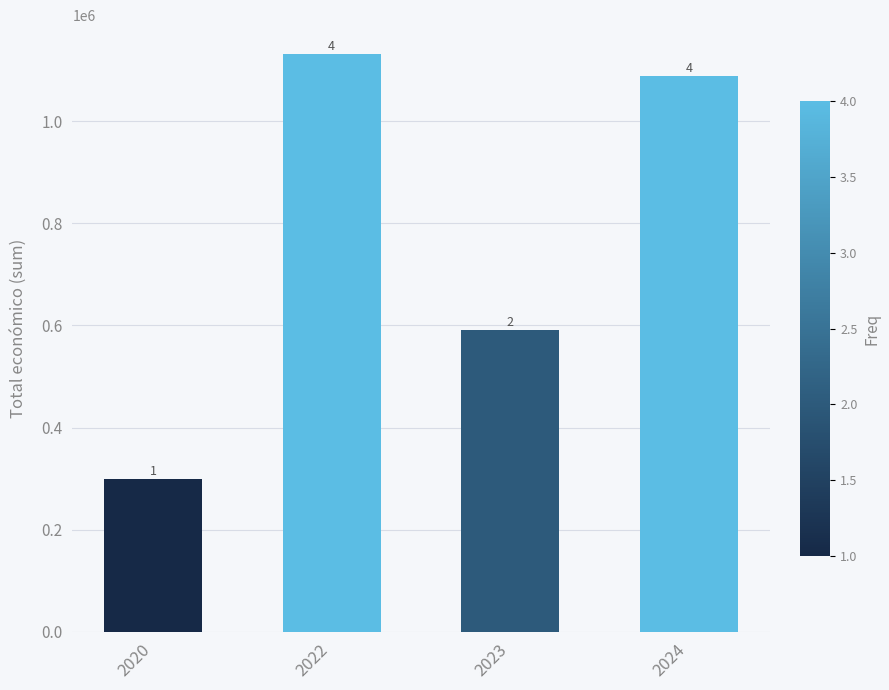

What is the sum of the values at 2023 and 2024?

1679005.4